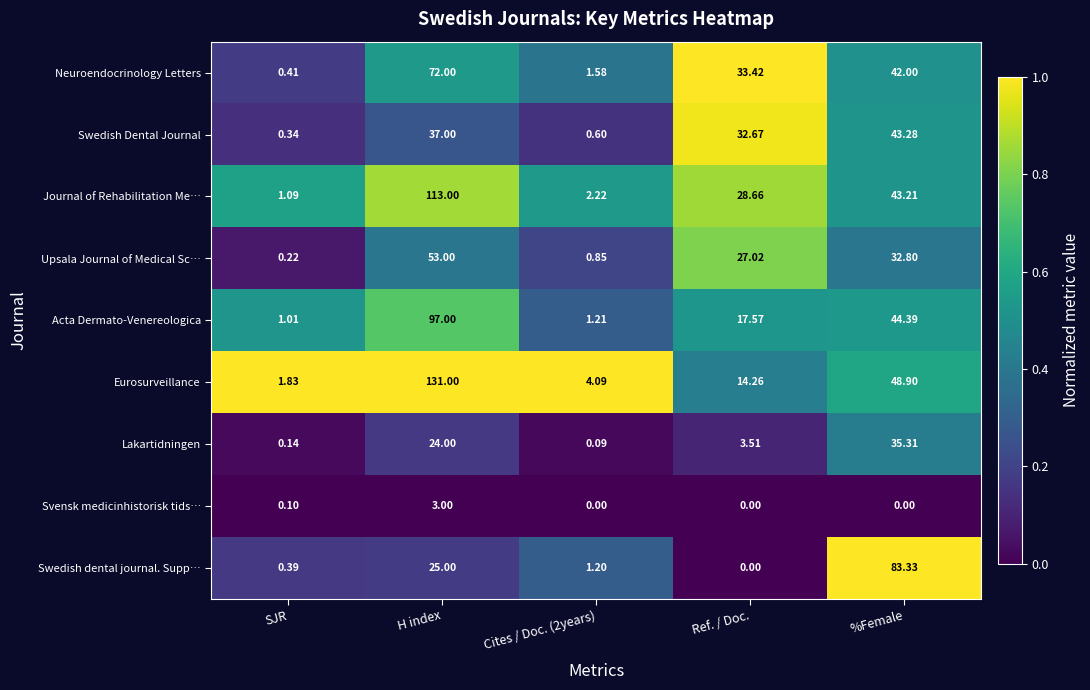

What is the total value across all series at Cites / Doc. (2years)?

11.8